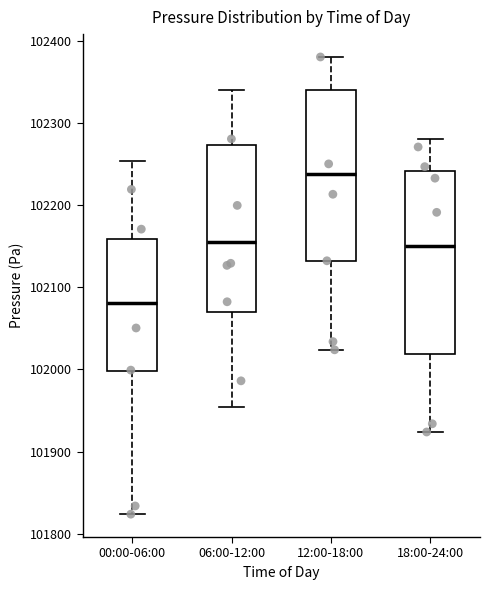

Which box is the tallest, from its lower edge to its upper edge?

18:00-24:00